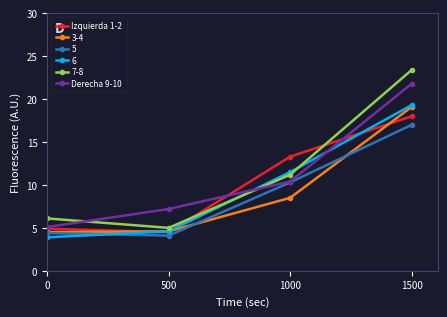

At how many categories does at least one series exceed 8?

2